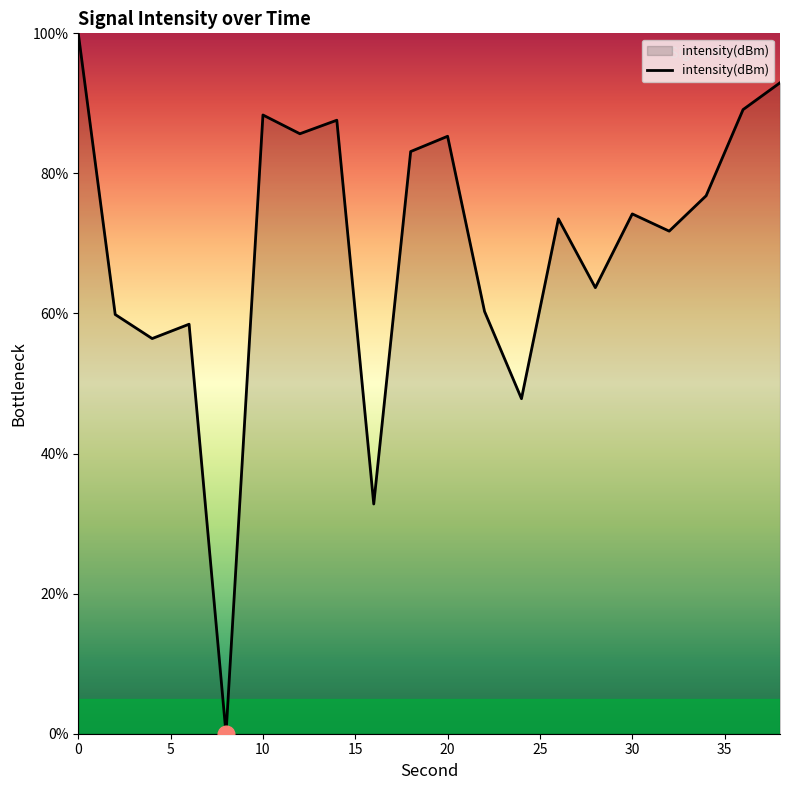

What is the greatest value displayed?

100.0